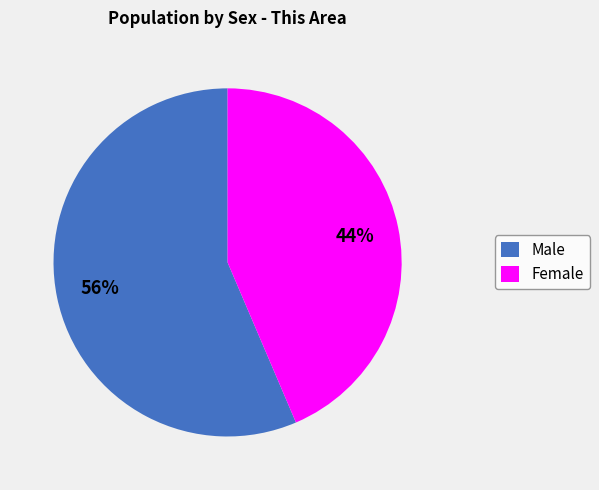

Which has a higher value, Female or Male?

Male